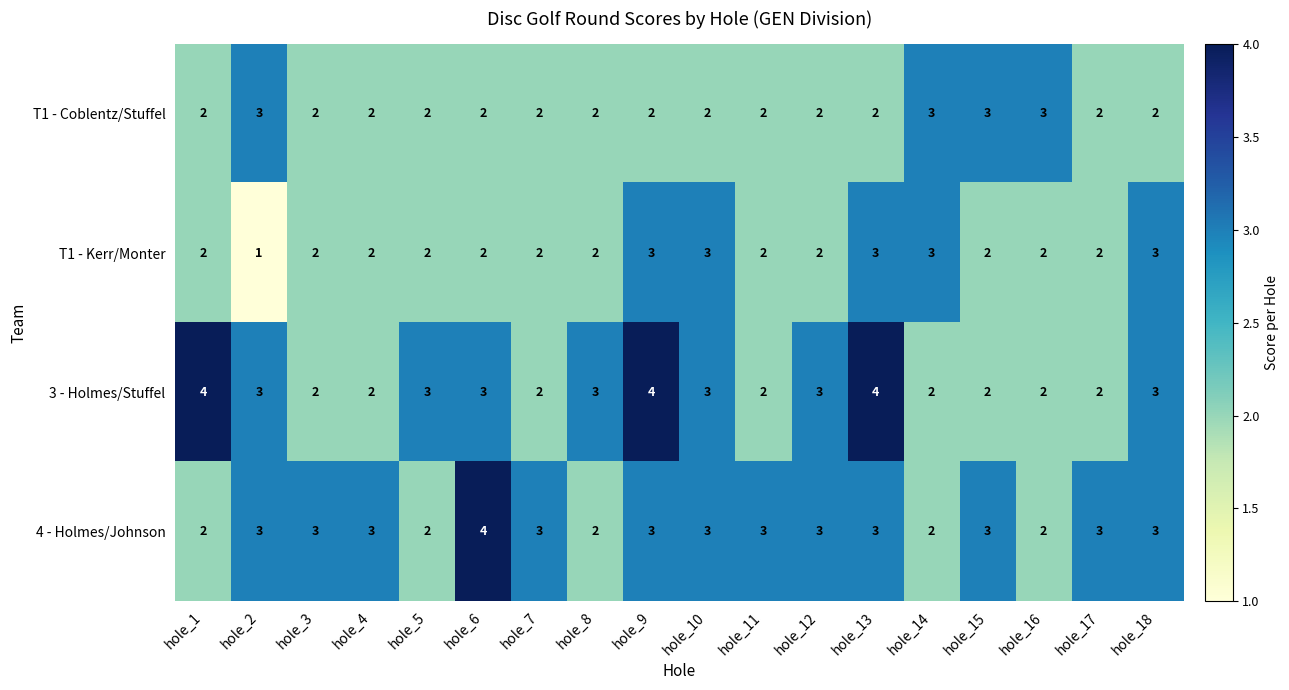

What is the average value of the 4 - Holmes/Johnson series?

3